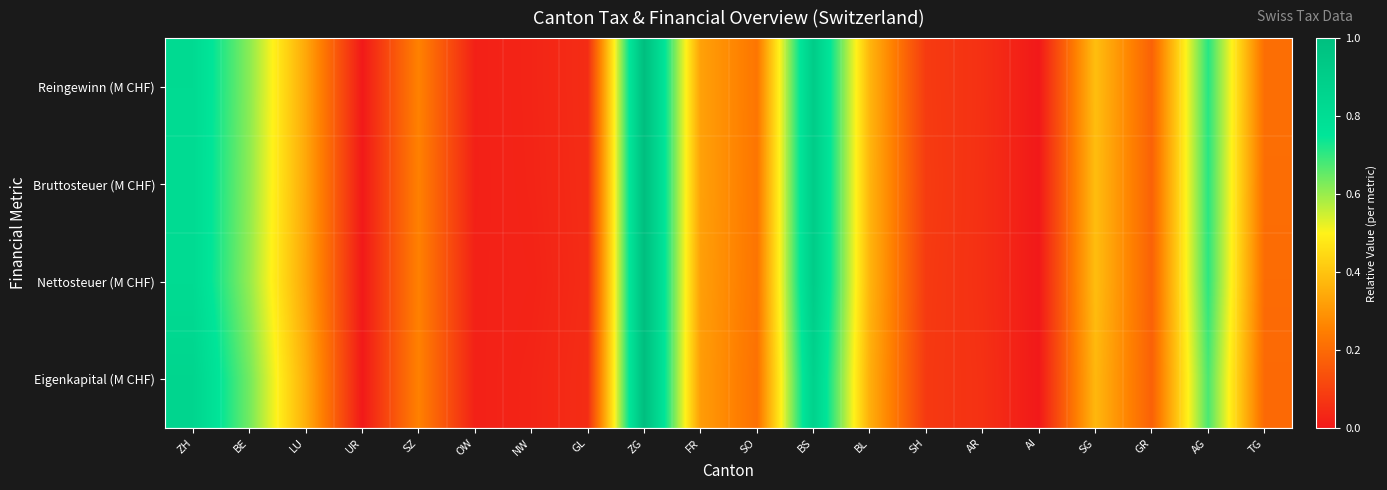

List the series in order of their peak value, highest first.

Reingewinn (M CHF), Bruttosteuer (M CHF), Nettosteuer (M CHF), Eigenkapital (M CHF)